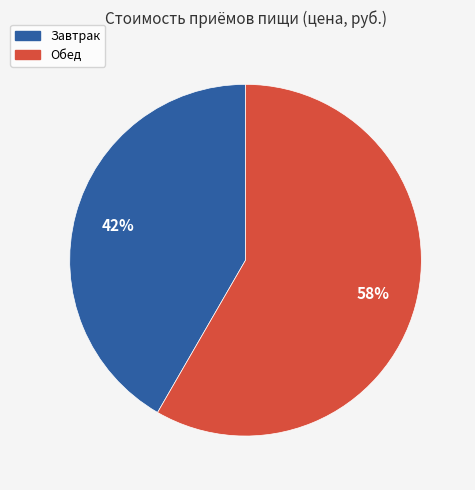

Which slice is the largest?

Обед